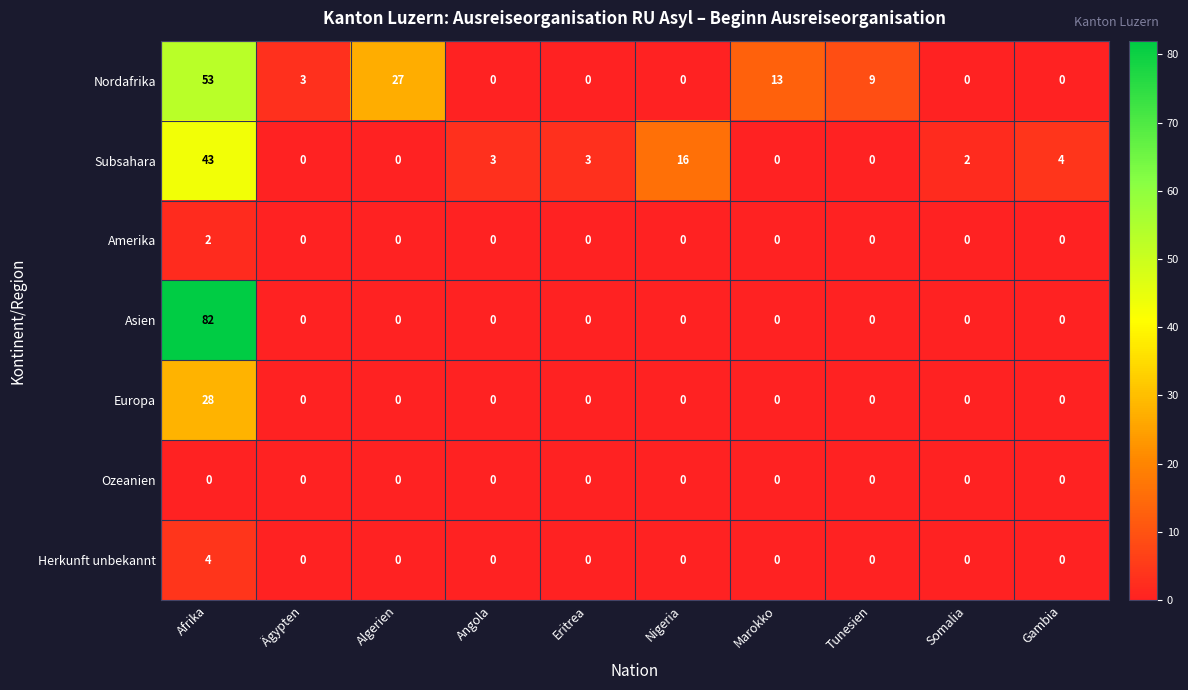

Rank the series by their maximum value, from highest to lowest.

Asien, Nordafrika, Subsahara, Europa, Herkunft unbekannt, Amerika, Ozeanien